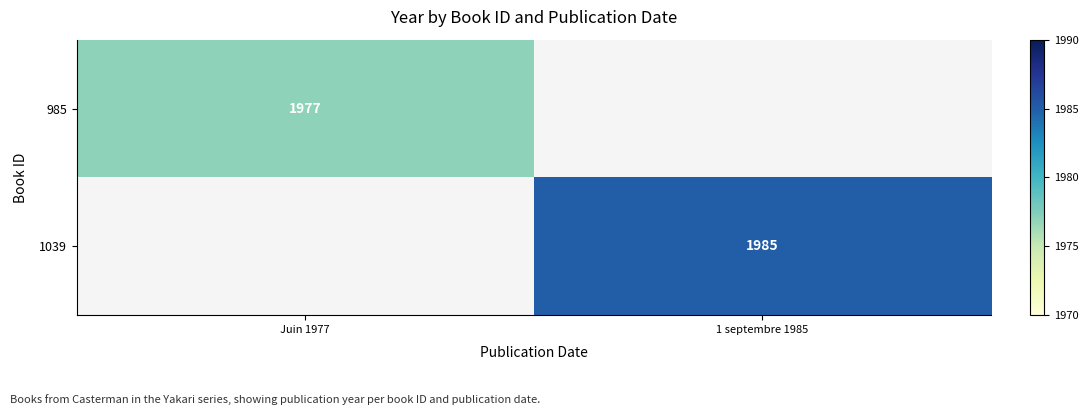

How many series are shown in this chart?

2